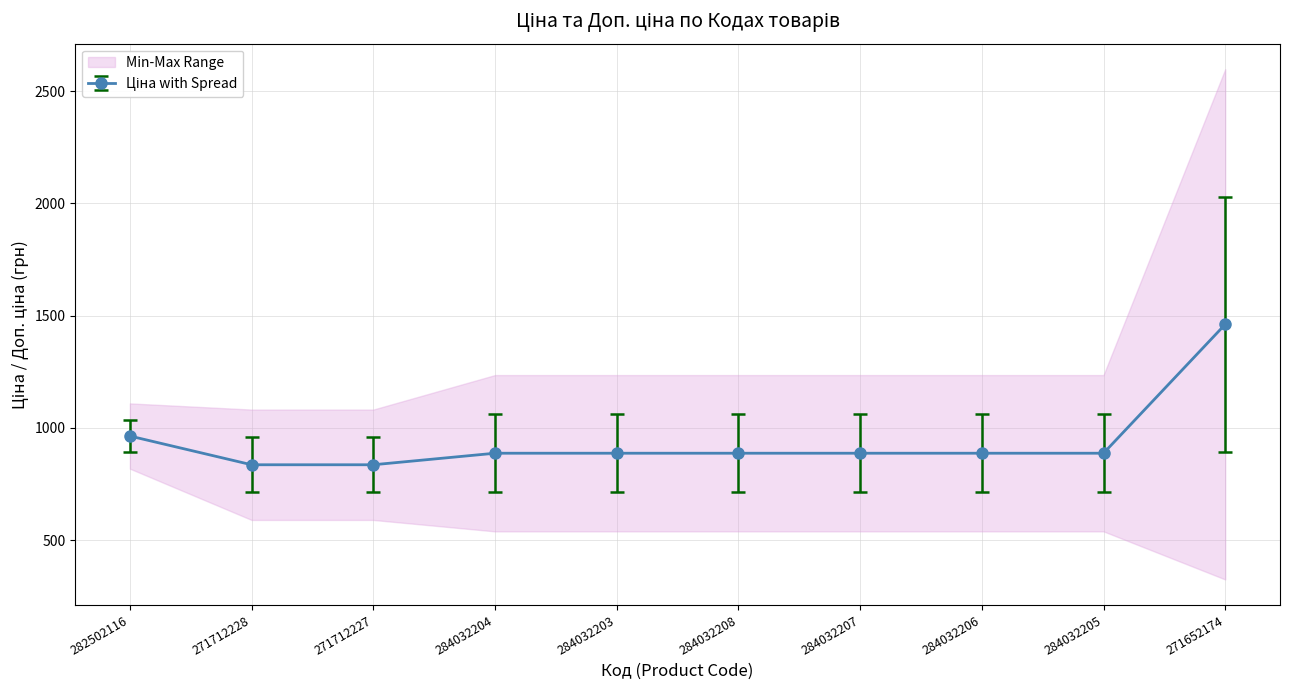

True or false: Доп. ціна has more than 1 points higher than both neighbors.

False